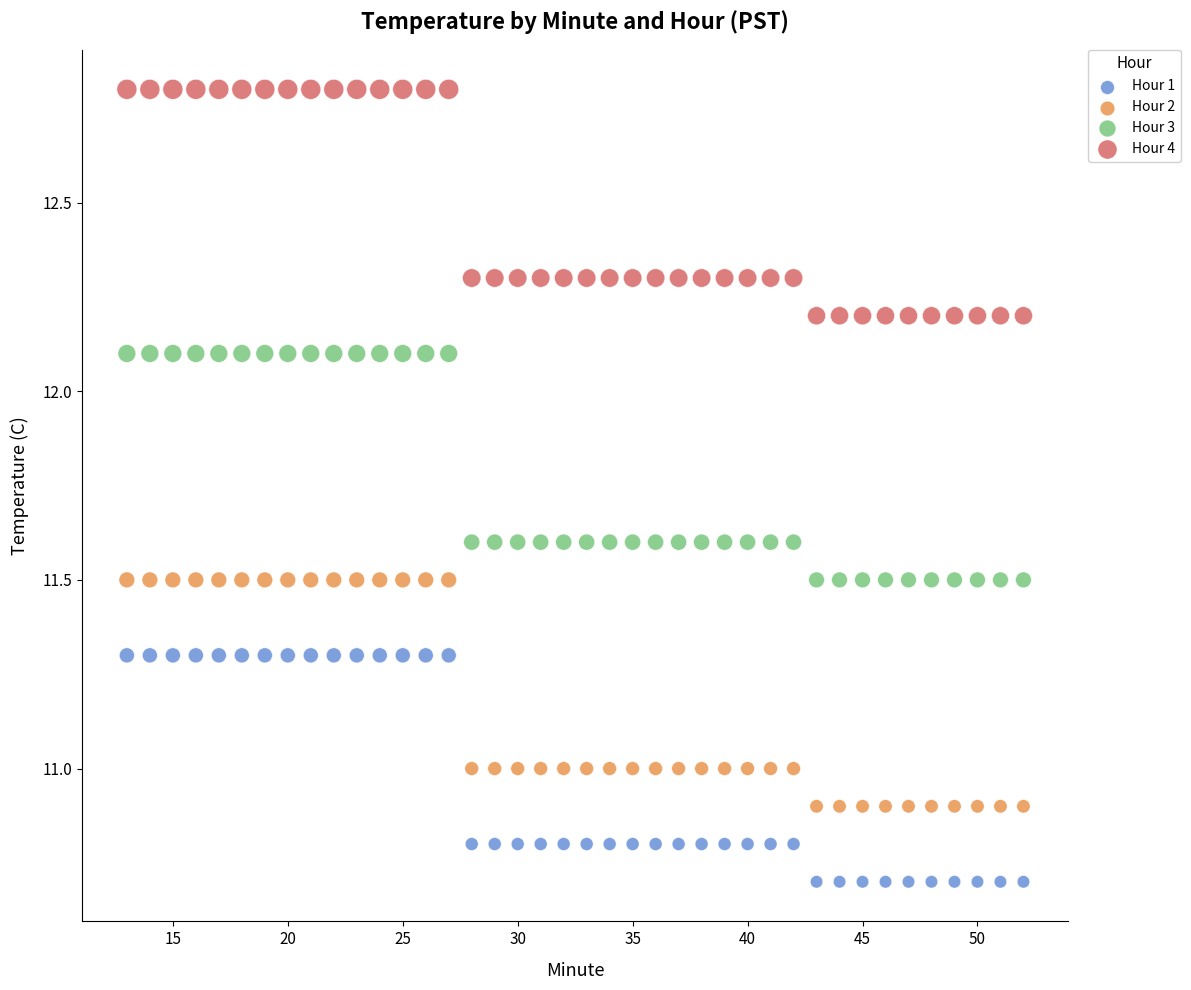

What are all the series names shown in the legend?

Hour 1, Hour 2, Hour 3, Hour 4